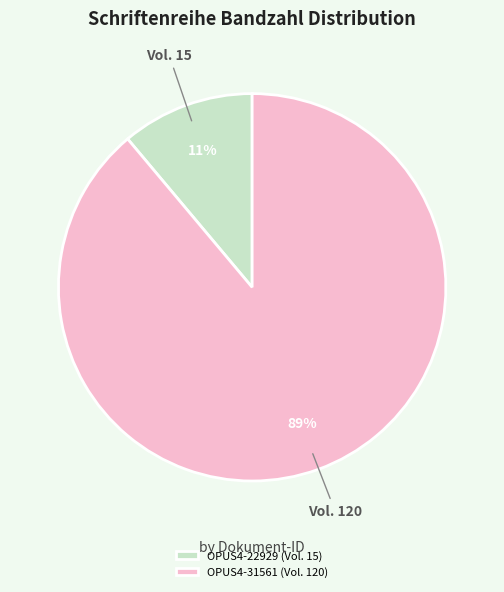

Rank the categories by value from highest to lowest.

OPUS4-31561, OPUS4-22929